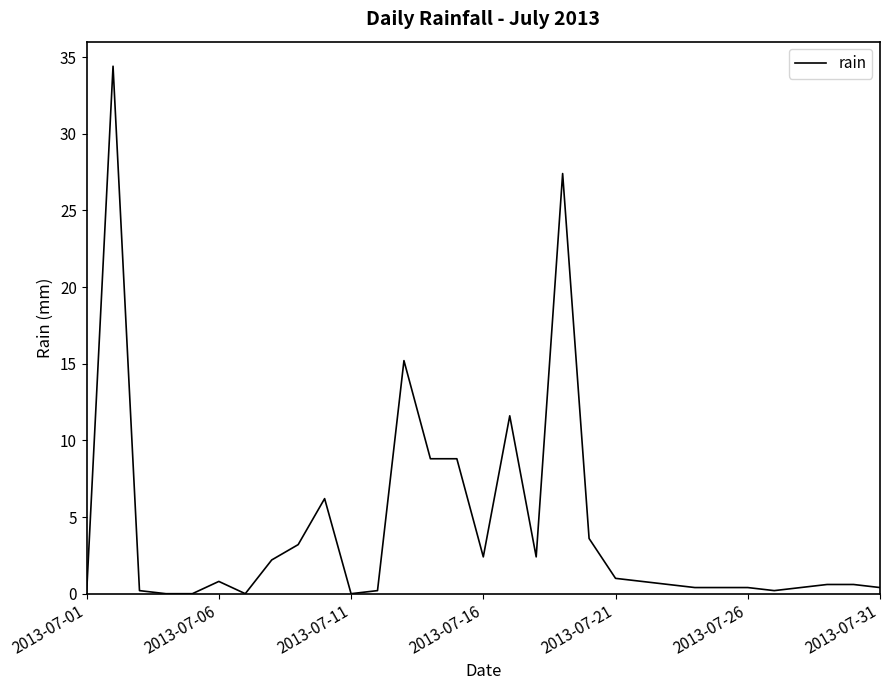

What is the difference between the maximum and minimum values?

34.4